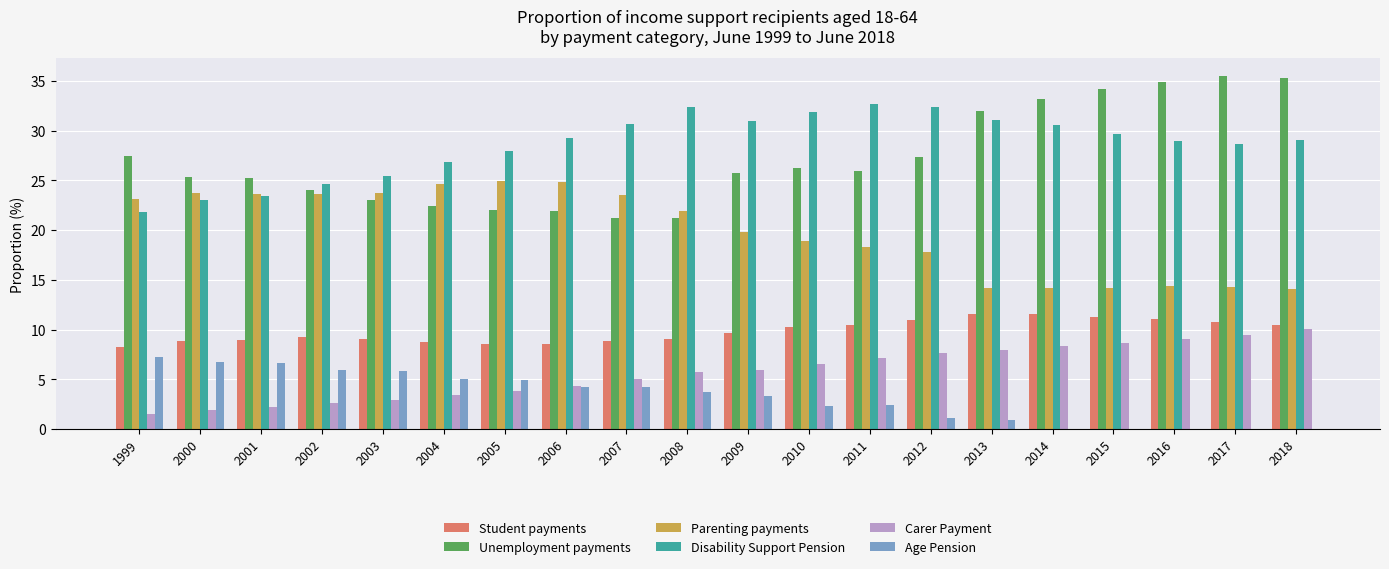

Is it true that Unemployment payments equals 21.9 at 2006?

True